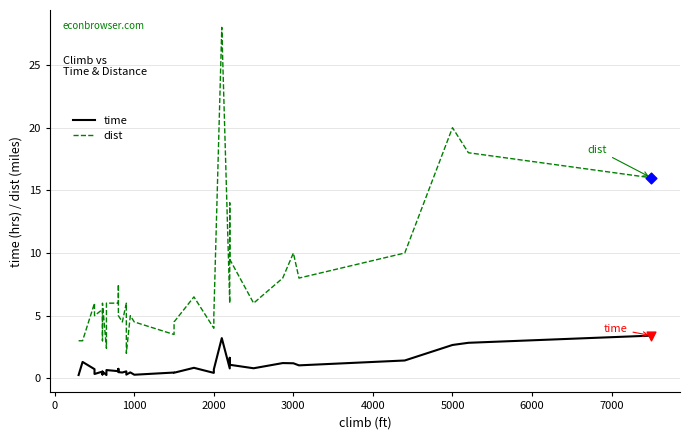

Which series has the widest spread of Y values?

dist